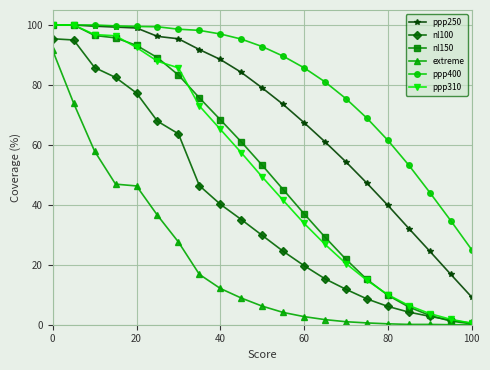

What is the maximum value for ppp310?

100.0